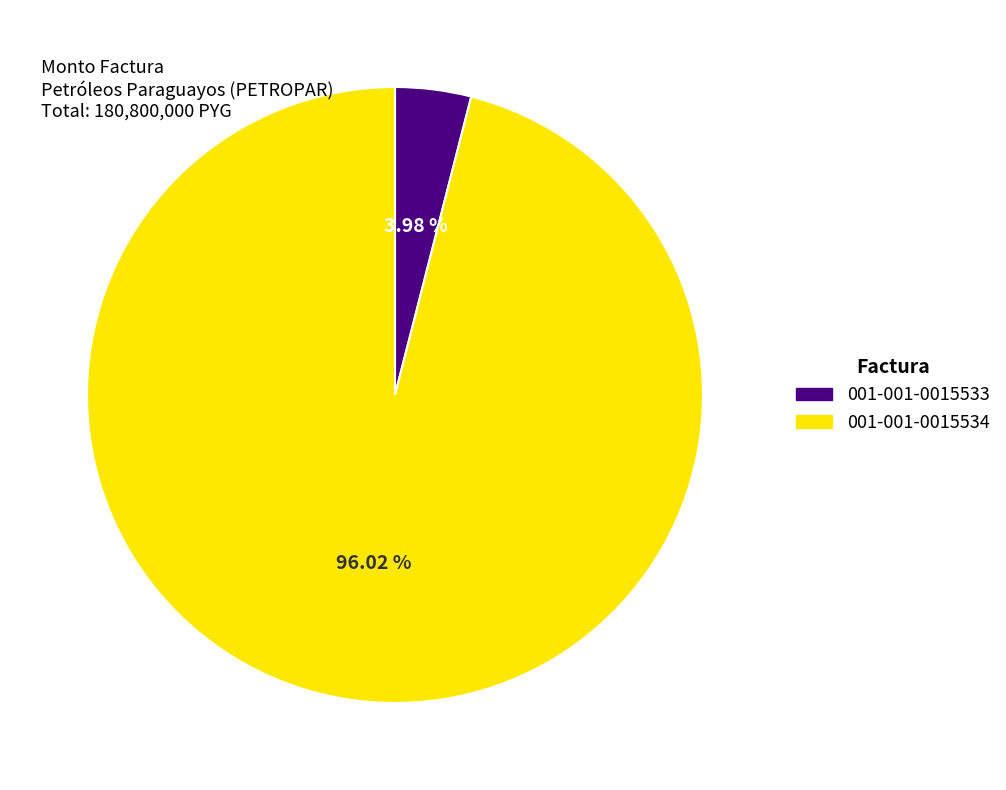

The 001-001-0015534 slice represents 96% of the pie. True or false?

True